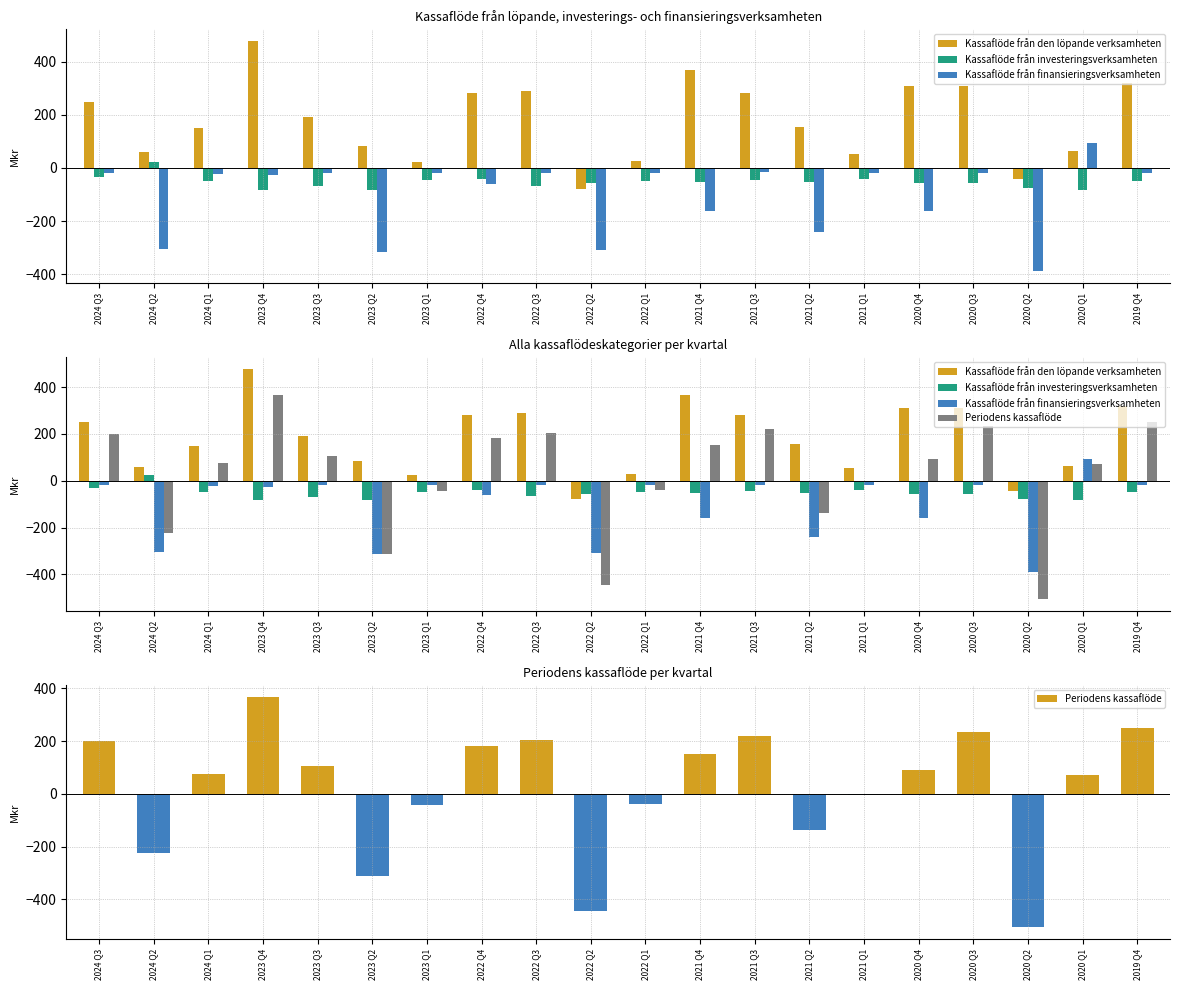

True or false: Kassaflöde från finansieringsverksamheten has a value of -26 at 2021 Q1.

False